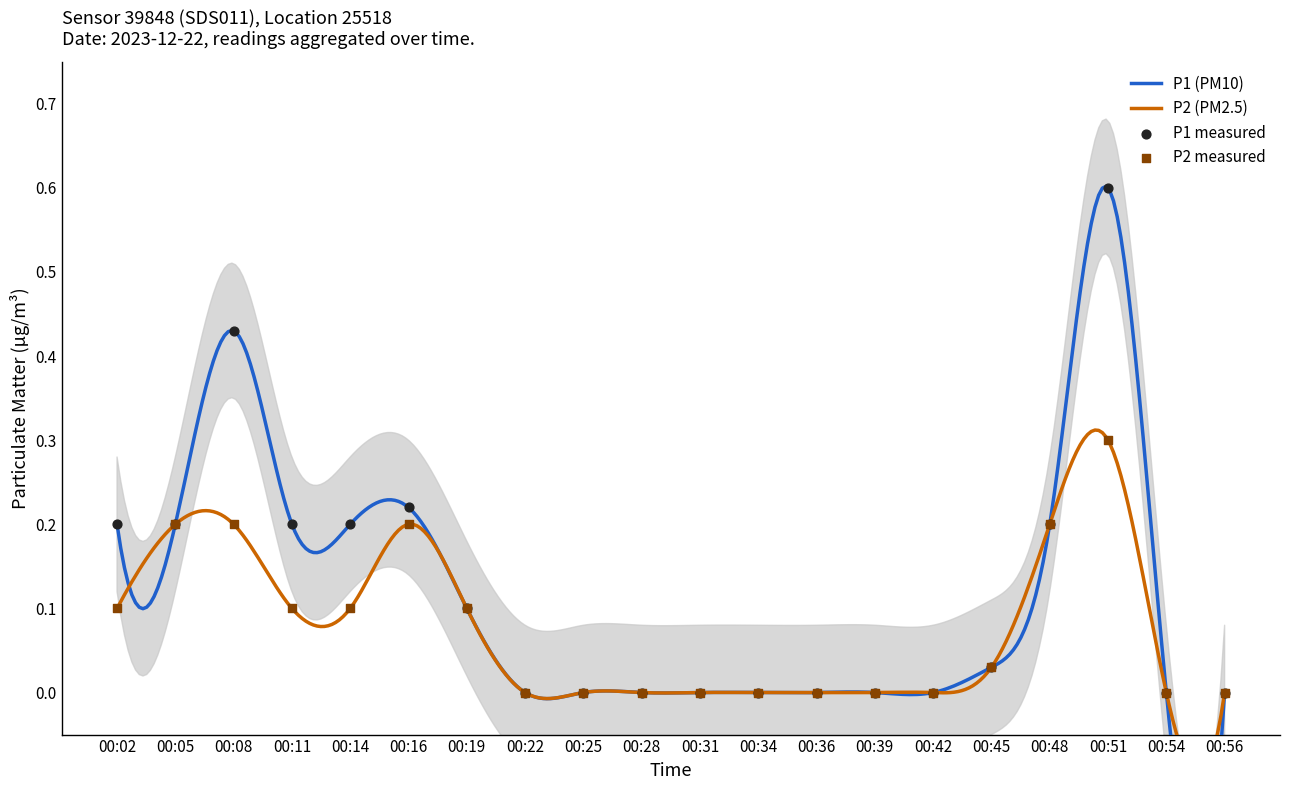

Which series reaches the minimum Y coordinate?

P1